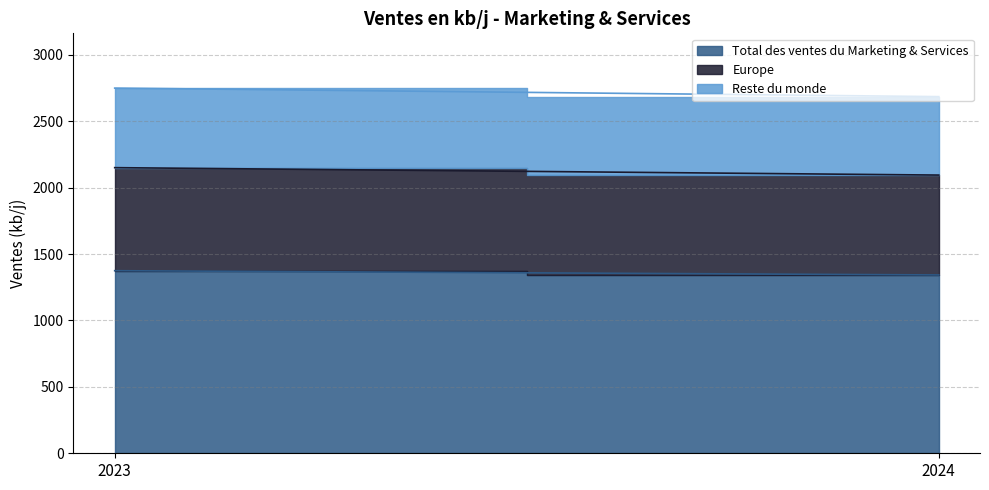

What are all the series names shown in the legend?

Total des ventes du Marketing & Services, Europe, Reste du monde